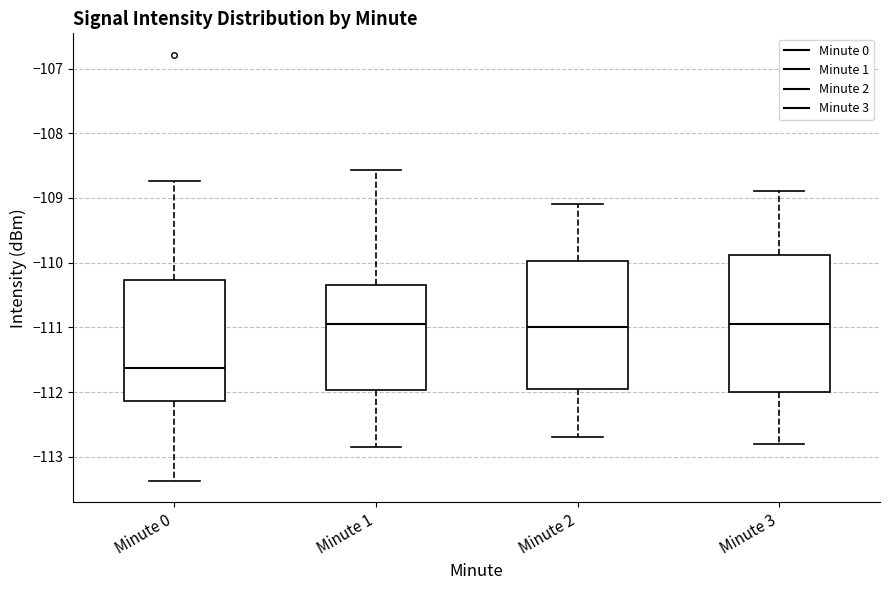

Comparing the boxes themselves (not the whiskers), which one is the tallest?

Minute 3